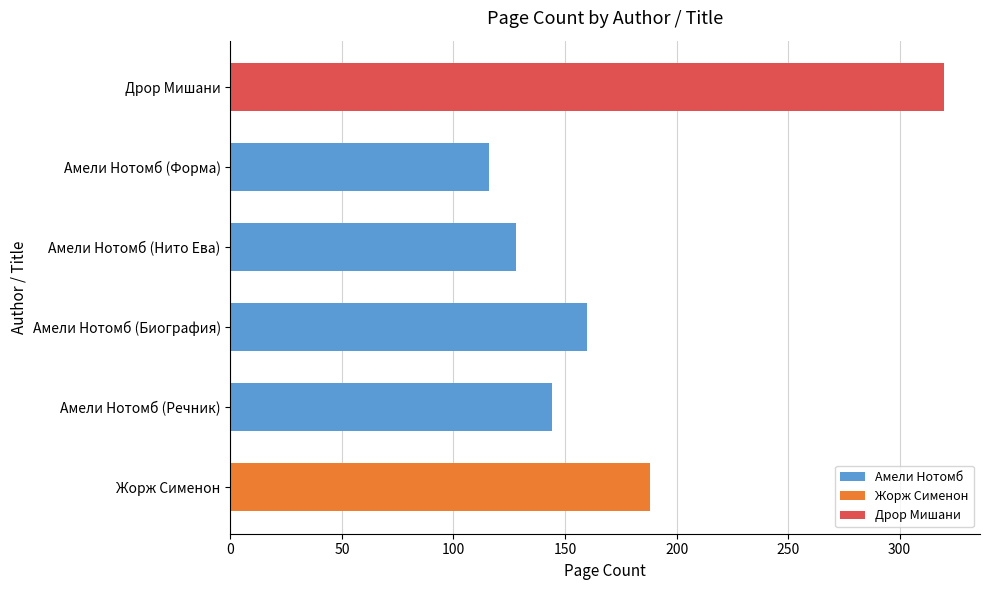

Which label corresponds to the largest value in the chart?

Дрор Мишани